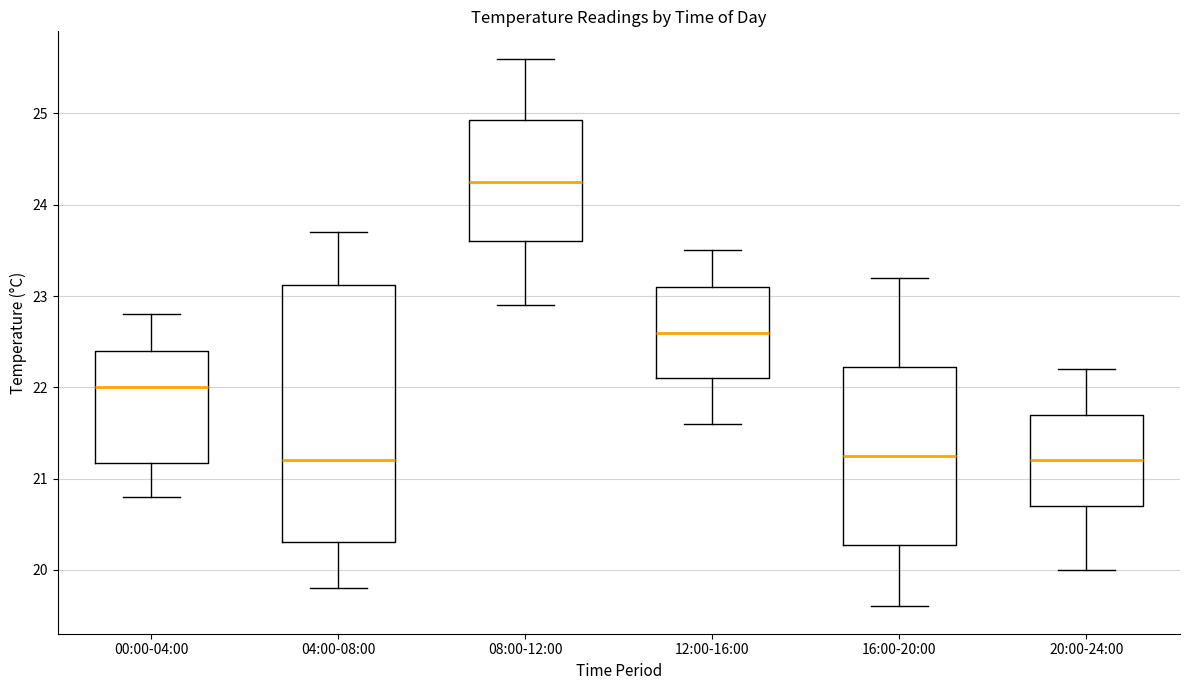

Reading left to right, read every box against the y-axis: the position of its median line, the range the box covers, and the ends of its whiskers. The values are not printed on the chart, so give them approximately, as read against the axis.

00:00-04:00: median 22.0, box 21.2 to 22.4, whiskers 20.8 to 22.8
04:00-08:00: median 21.2, box 20.3 to 23.1, whiskers 19.8 to 23.7
08:00-12:00: median 24.3, box 23.6 to 24.9, whiskers 22.9 to 25.6
12:00-16:00: median 22.6, box 22.1 to 23.1, whiskers 21.6 to 23.5
16:00-20:00: median 21.3, box 20.3 to 22.2, whiskers 19.6 to 23.2
20:00-24:00: median 21.2, box 20.7 to 21.7, whiskers 20.0 to 22.2